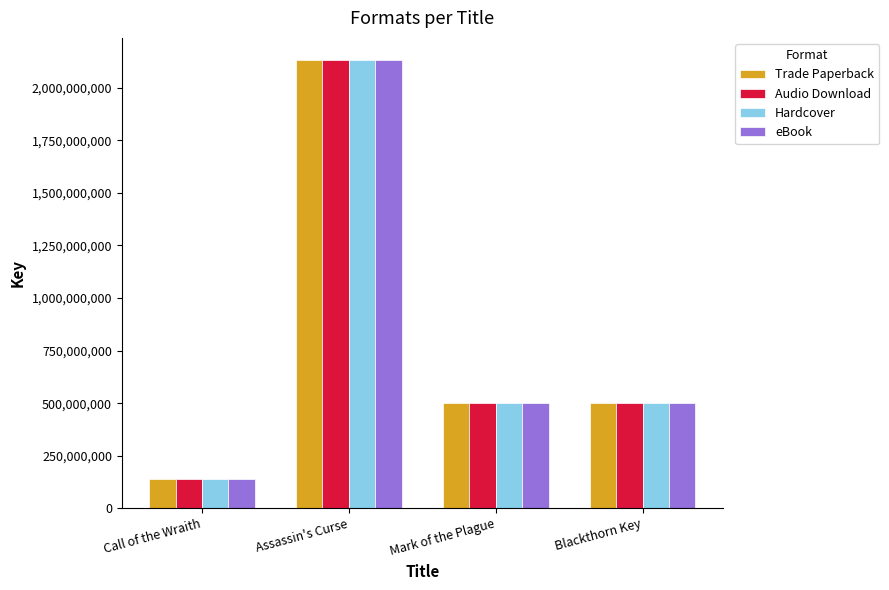

Read the Audio Download value at Blackthorn Key.

501383390